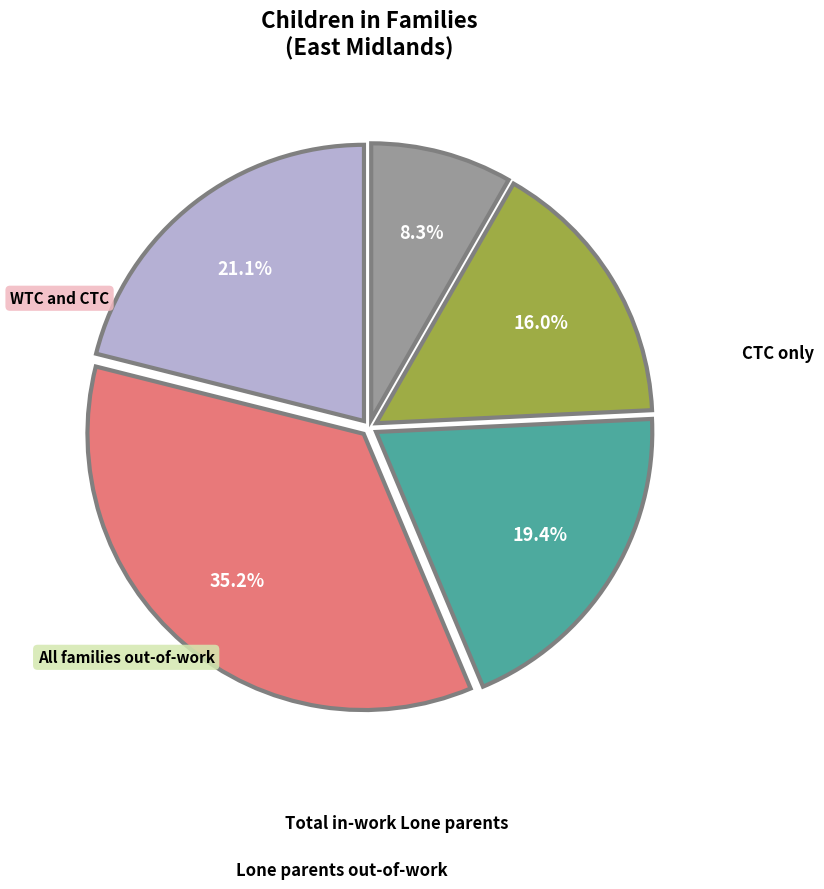

How many slices are in this pie chart?

5